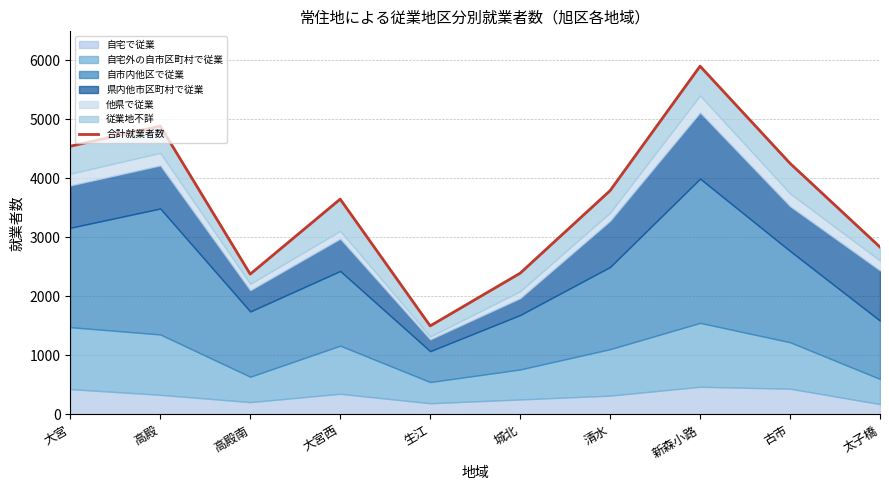

Rank the categories by value from highest to lowest.

新森小路, 高殿, 大宮, 古市, 清水, 大宮西, 太子橋, 城北, 高殿南, 生江